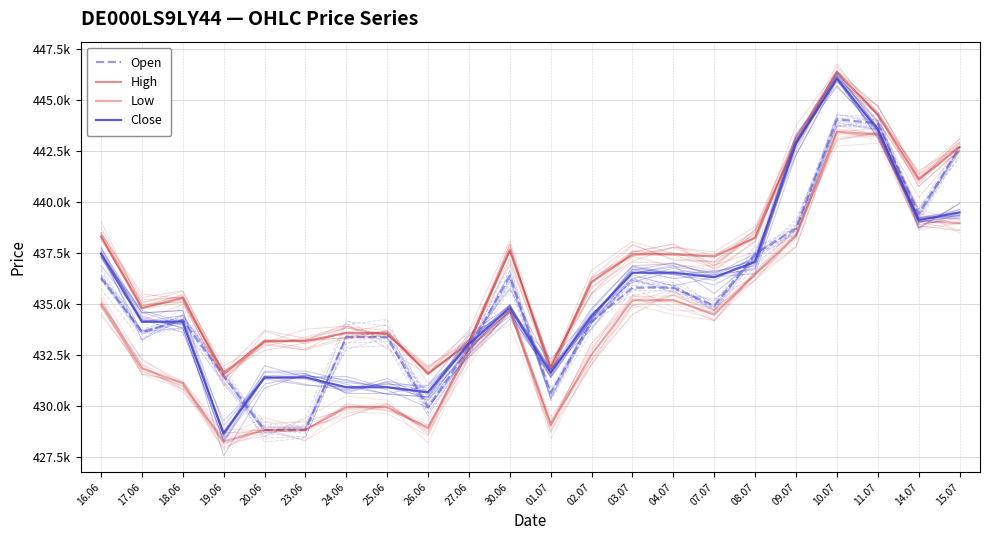

How many interior local peaks does the Open series have?

3